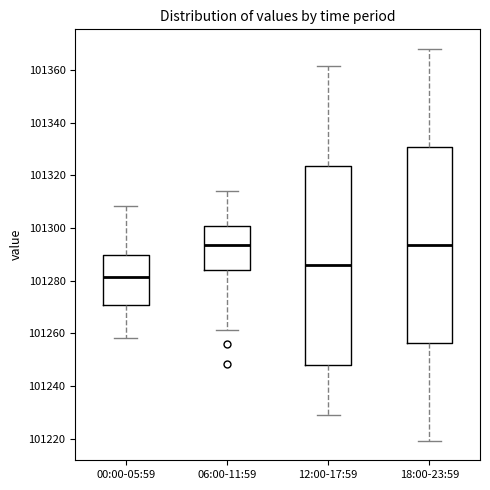

Reading left to right, transcribe this box plot: for each box, give where its median line is, the range the box spans, and where its two whiskers end, as read against the y-axis. The values are not printed on the chart, so give them approximately, as read against the axis.

00:00-05:59: median 101282, box 101270 to 101290, whiskers 101258 to 101308
06:00-11:59: median 101294, box 101284 to 101300, whiskers 101262 to 101314
12:00-17:59: median 101286, box 101248 to 101324, whiskers 101228 to 101362
18:00-23:59: median 101294, box 101256 to 101330, whiskers 101220 to 101368